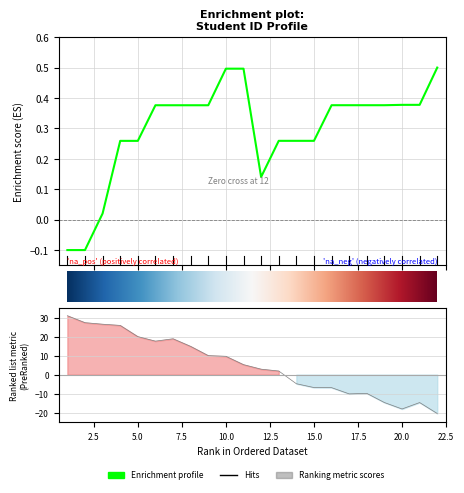

How many interior local peaks (higher than both neighbors) does the data have?

1